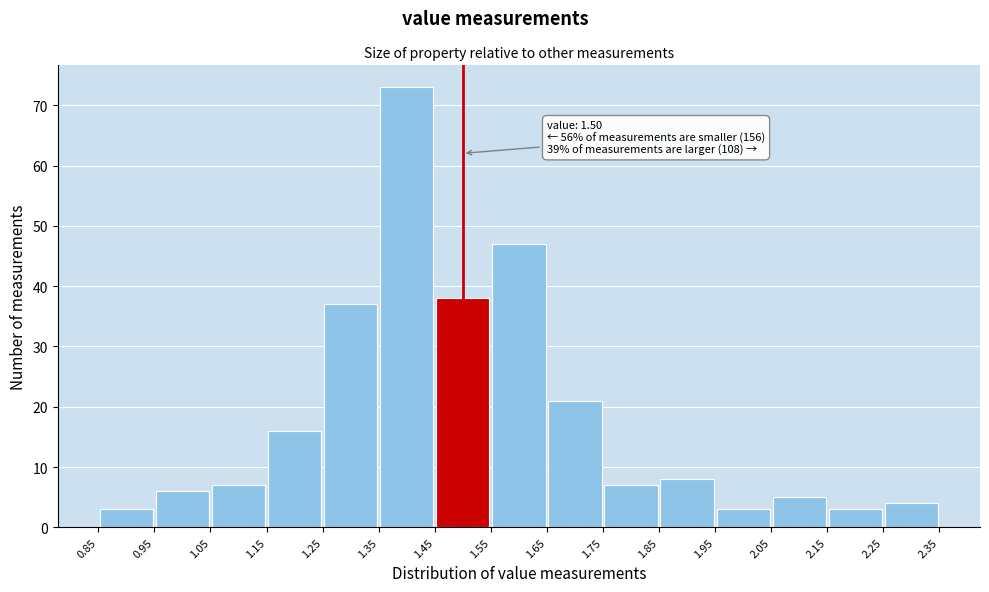

Which range on the x-axis has the tallest bar?

1.35 to 1.45